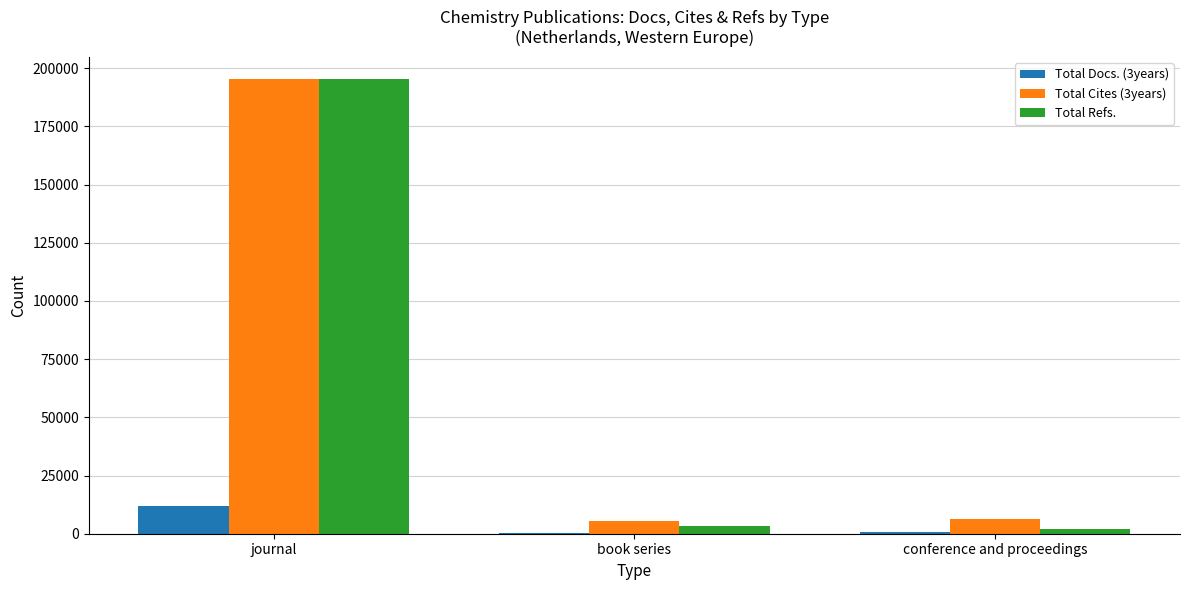

At which label is Total Refs. closest to 98687?

book series